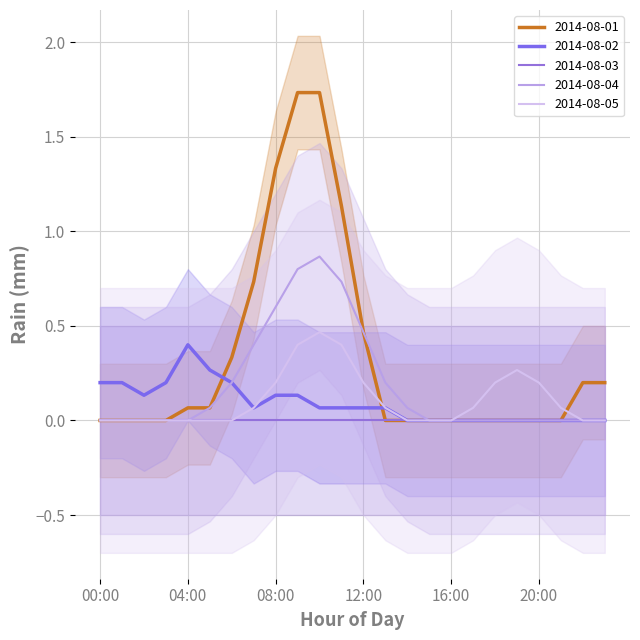

List the series in order of their peak value, highest first.

2014-08-01, 2014-08-04, 2014-08-02, 2014-08-05, 2014-08-03